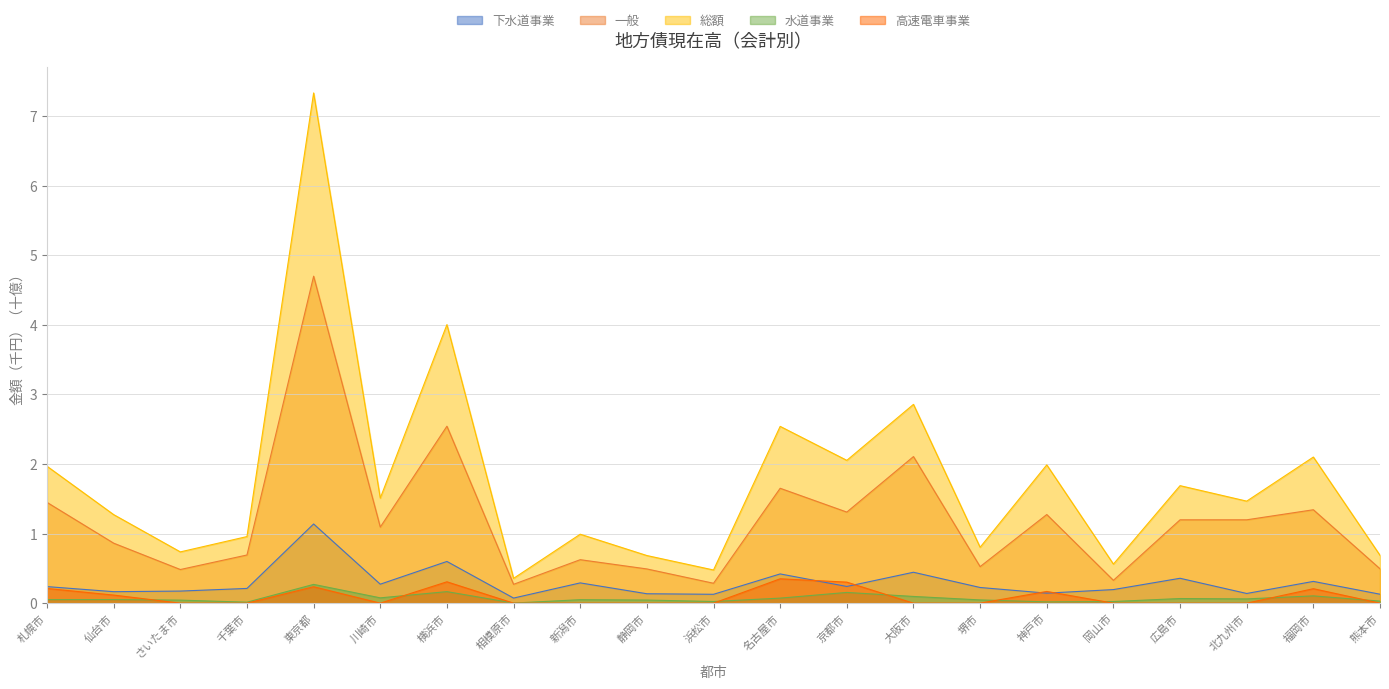

Which series has the largest range (max minus min)?

総額